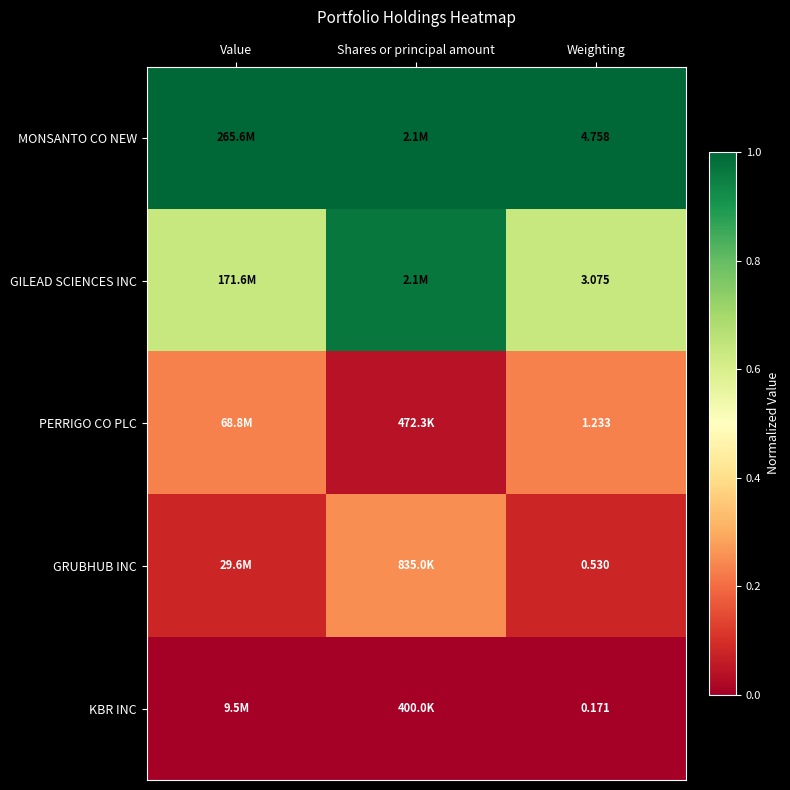

Which label corresponds to the largest value in the chart?

Value